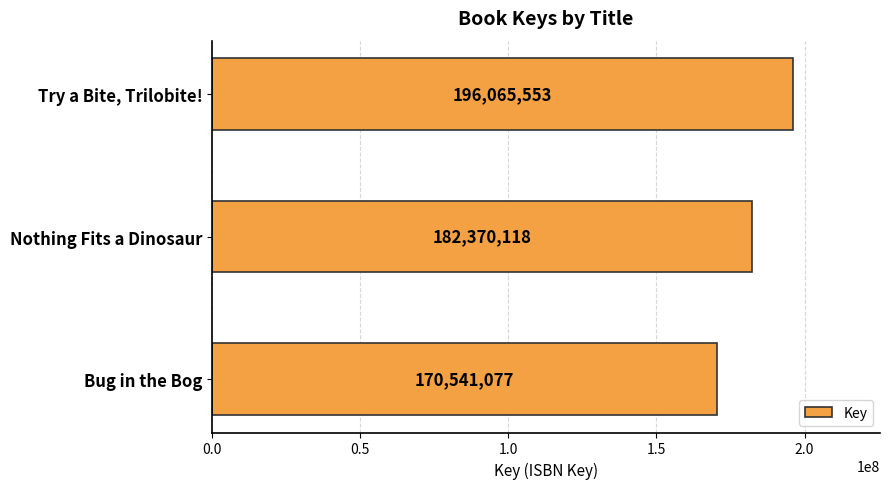

What is the label of the 2nd bar from the top?

Nothing Fits a Dinosaur